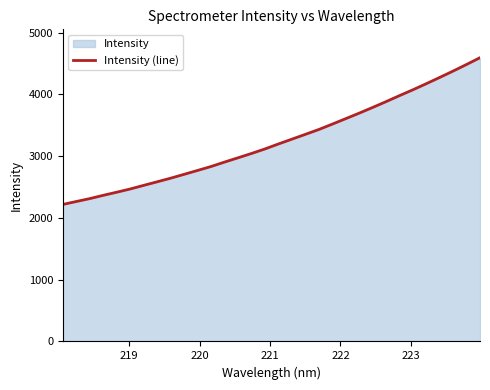

What is the difference between the maximum and minimum values?

2375.4